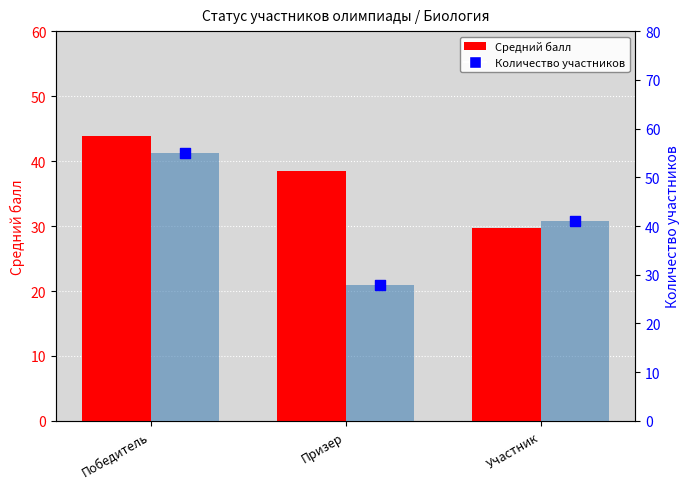

What are all the series names shown in the legend?

Средний балл, Количество участников